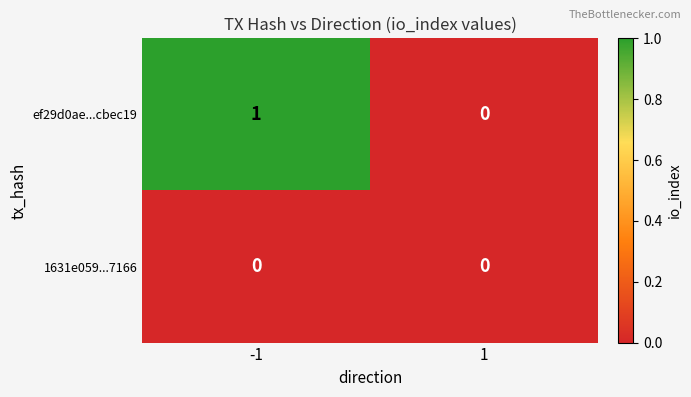

The 1631e059...7166 series shows 0 at 1. True or false?

True